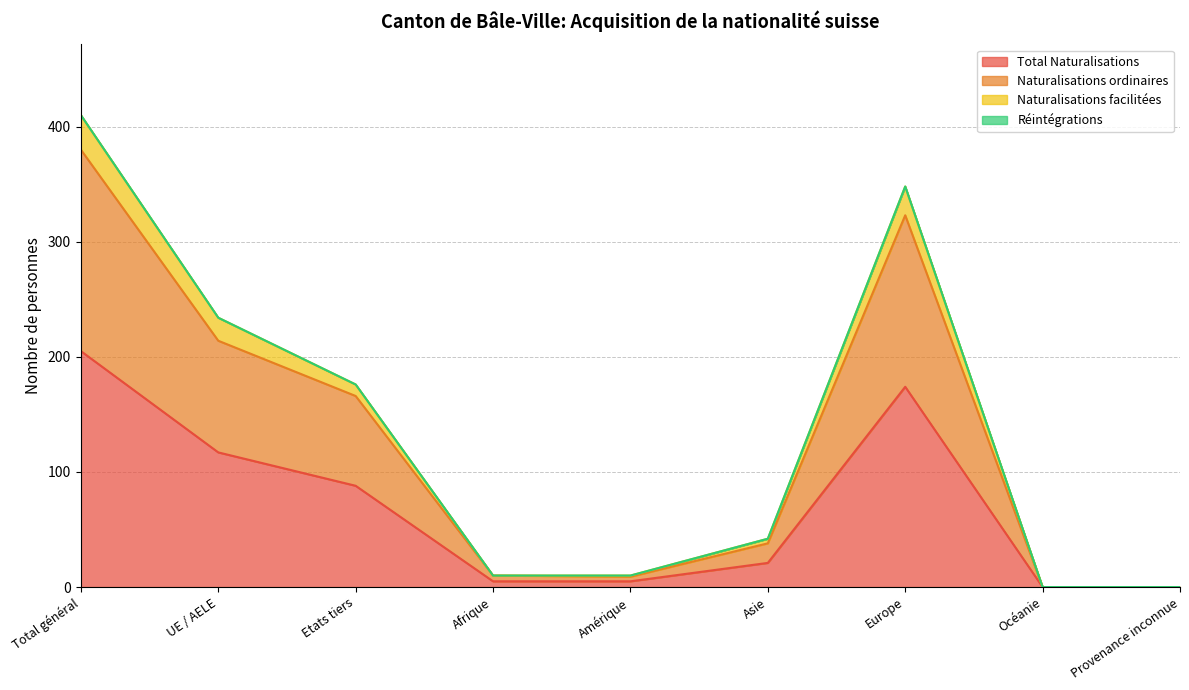

True or false: Total Naturalisations and Naturalisations ordinaires intersect in this chart.

False